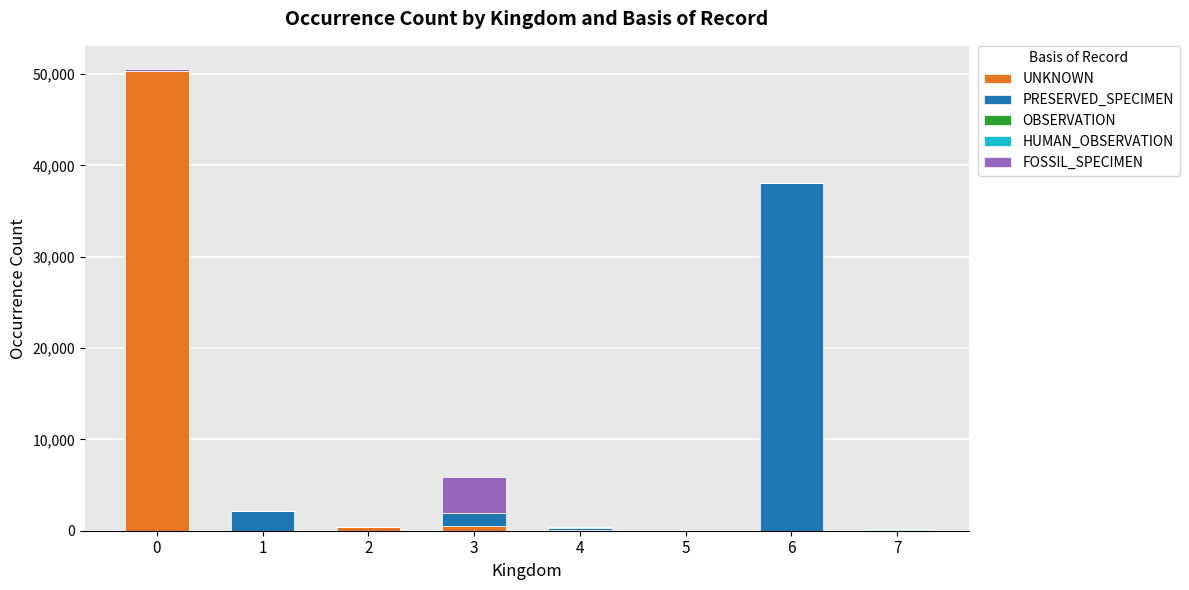

Are the bars horizontal?

No